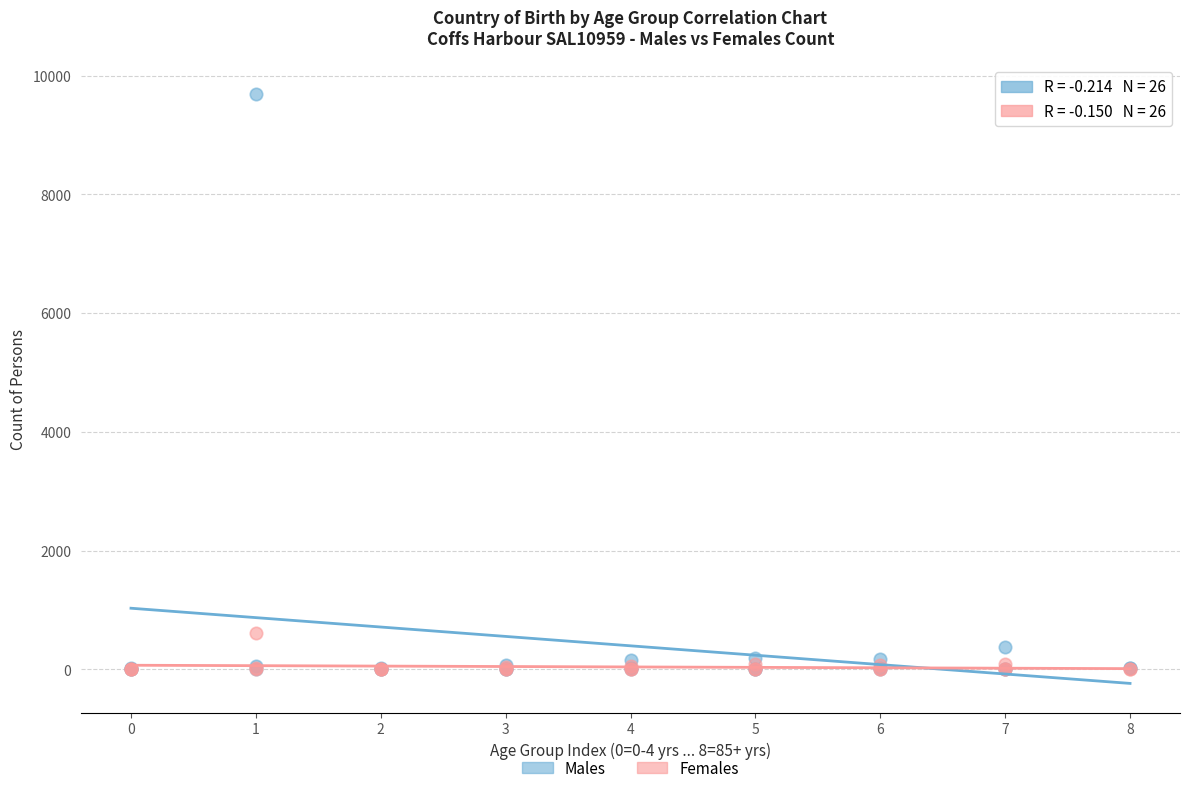

Across all series, what Y value is closest to 4842?

621